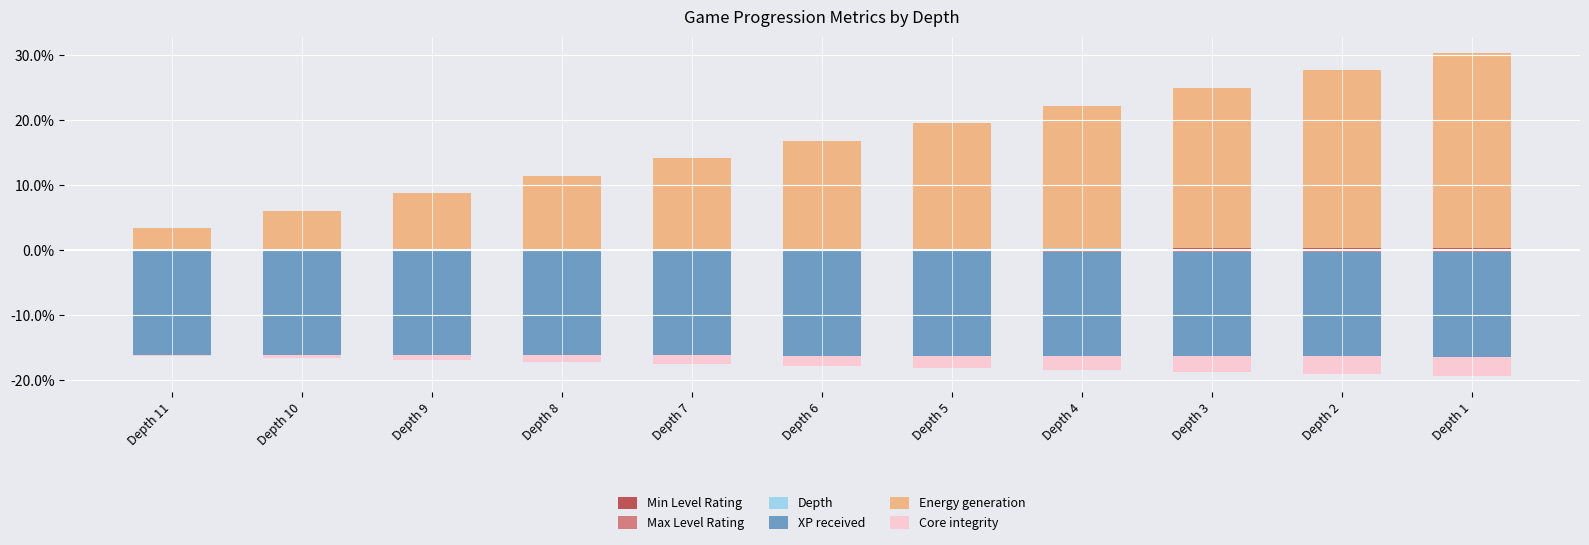

Count the number of data series in this chart.

6